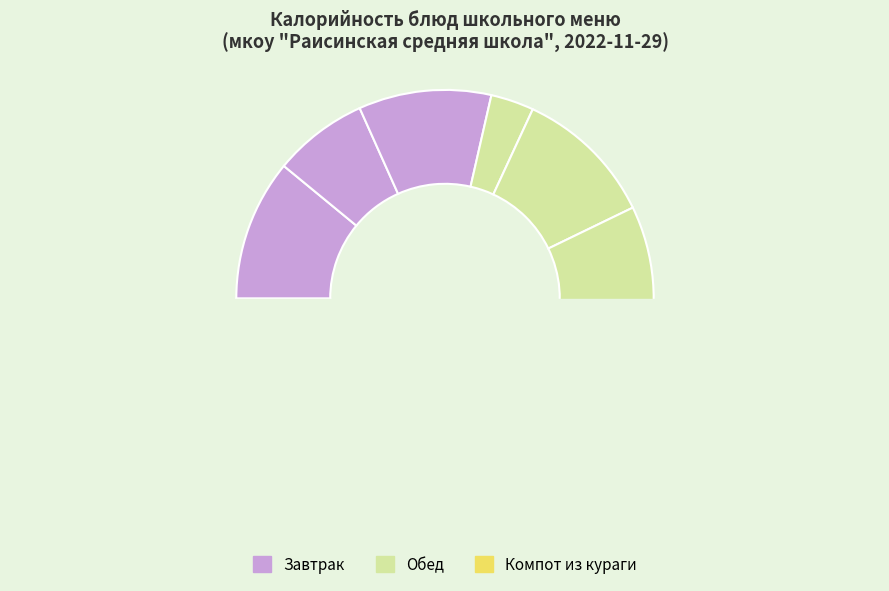

To the nearest percent, what portion does Компот из кураги represent?

5%